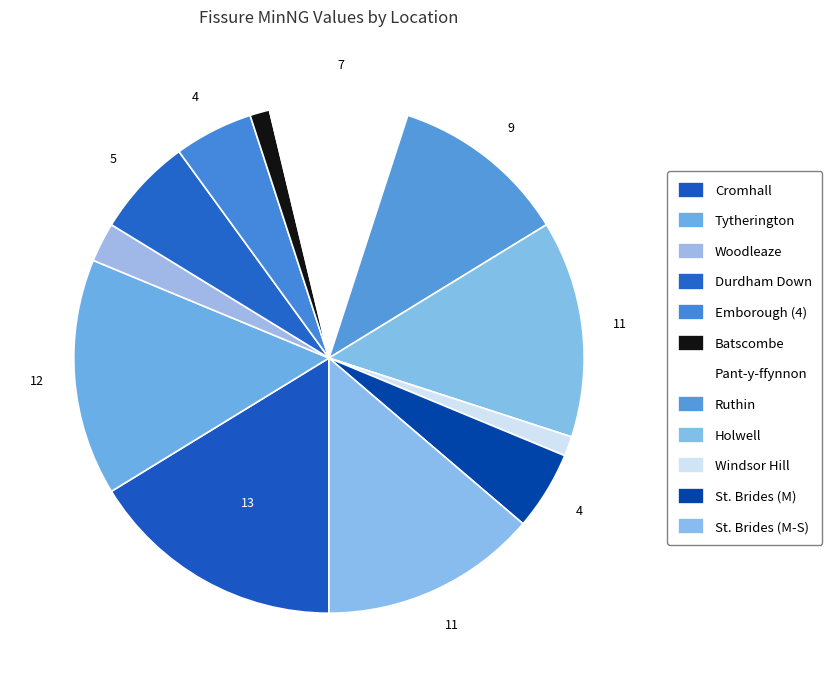

To the nearest percent, what is the average slice percentage?

8%